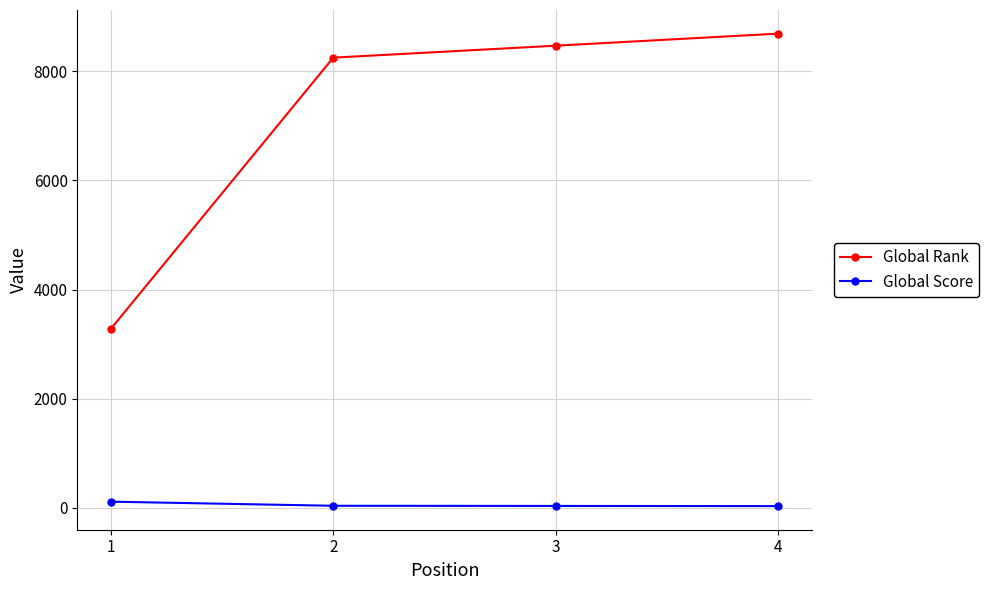

Rank the categories by Global Rank value from highest to lowest.

4, 3, 2, 1